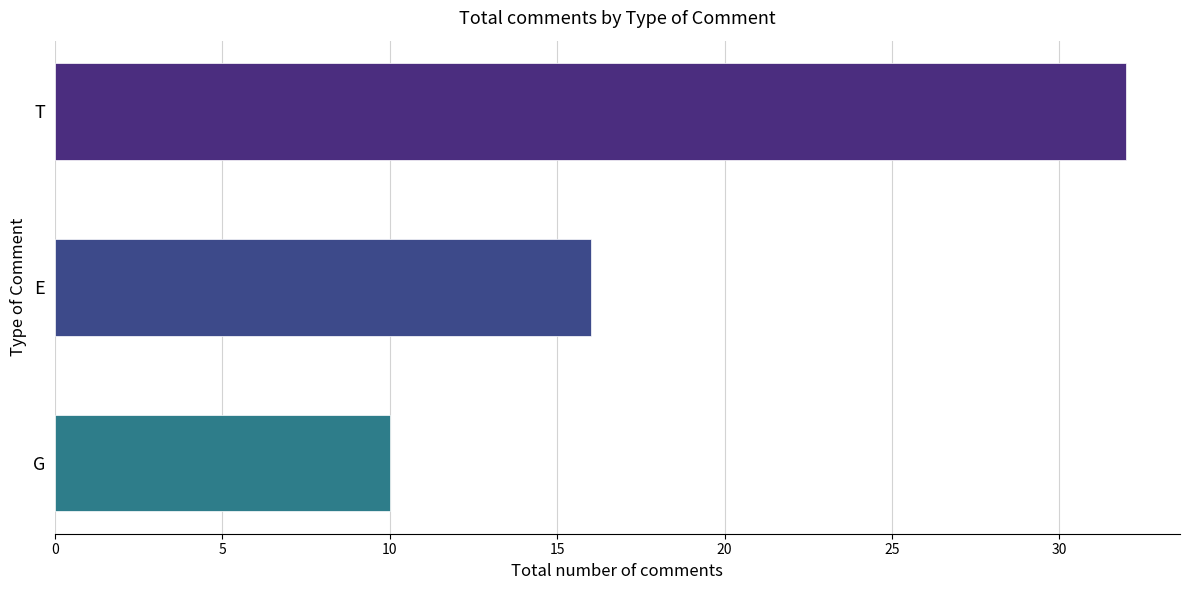

List the labels in order of value, smallest first.

G, E, T